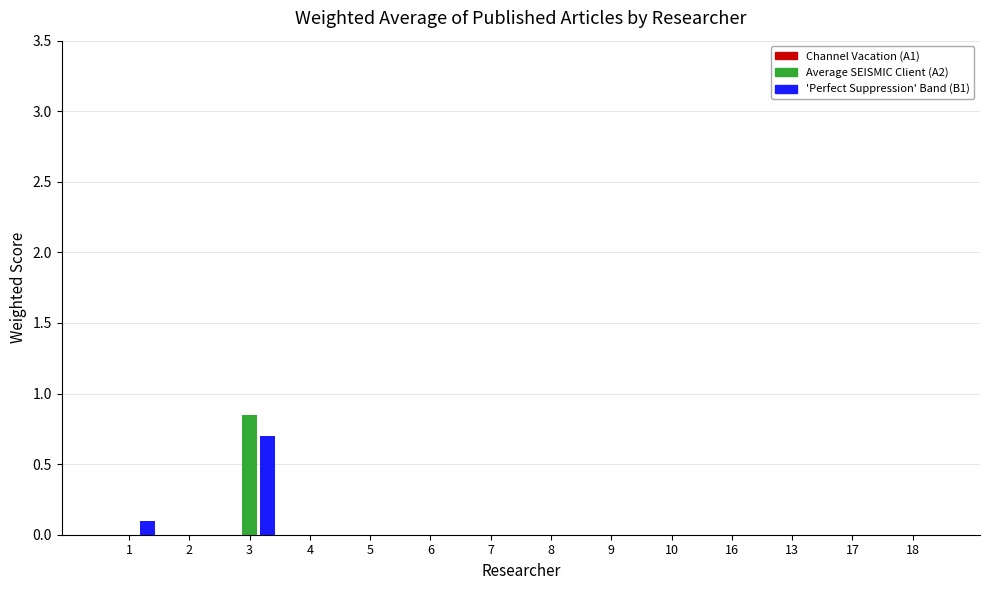

How many categories are shown in the chart?

14